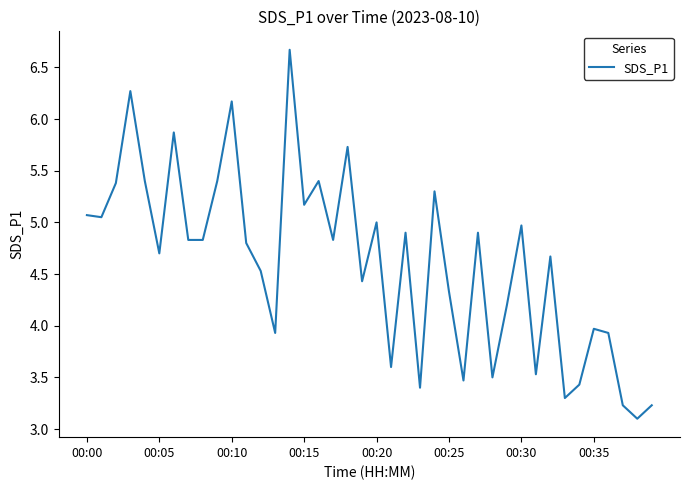

What is the greatest value displayed?

6.7